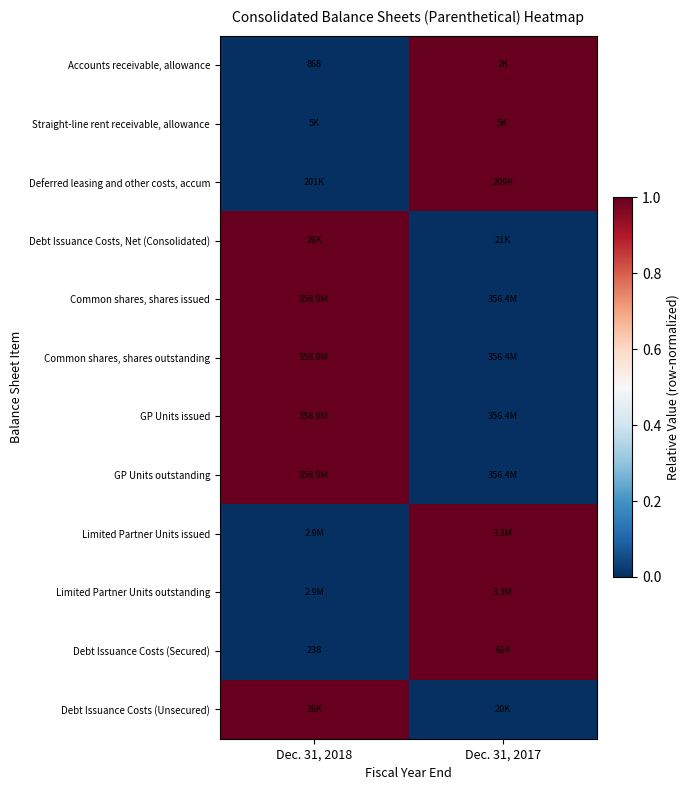

True or false: Debt Issuance Costs (Secured) has a value of 614 at Dec. 31, 2017.

True